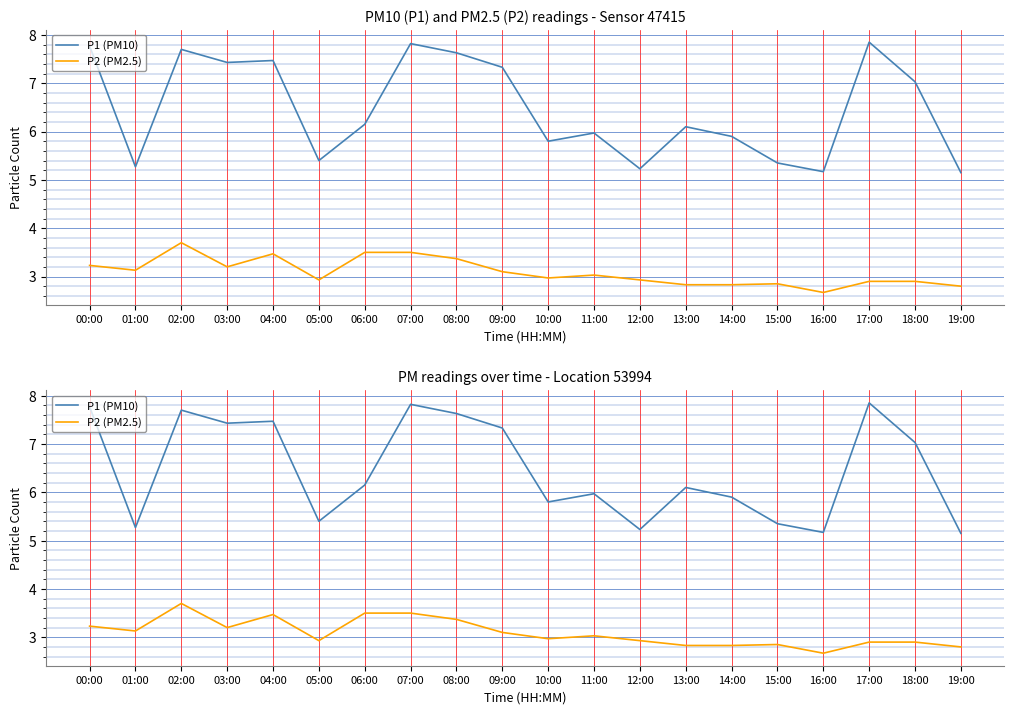

What are all the series names shown in the legend?

P1 (PM10), P2 (PM2.5)